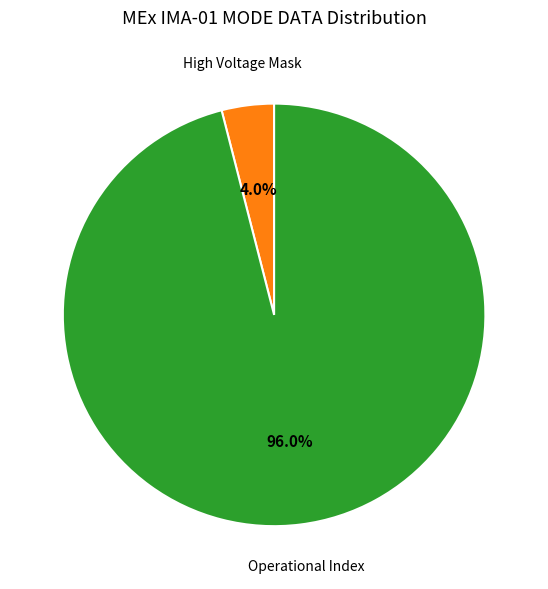

Is there a majority slice in this chart?

Yes